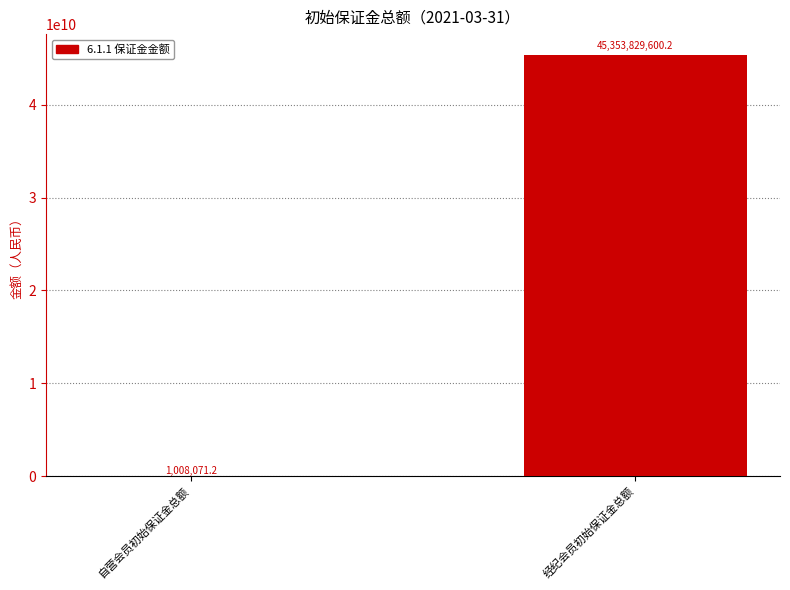

The chart shows a value of 45353829600.2 at 经纪会员初始保证金总额. True or false?

True